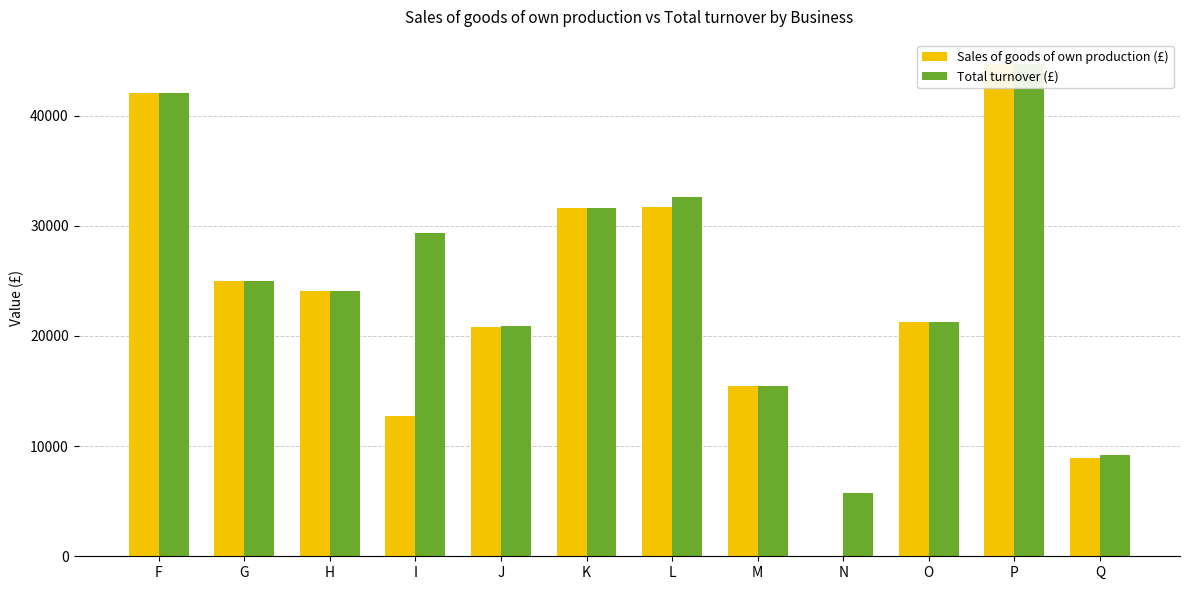

Reading left to right, extract all data points from this chart.

Sales of goods of own production (£): 42000	25000	24039	12771	20840	31635	31680	15470	0	21240	44651	8946
Total turnover (£): 42000	25000	24039	29325	20886	31635	32568	15470	5748	21240	44651	9160